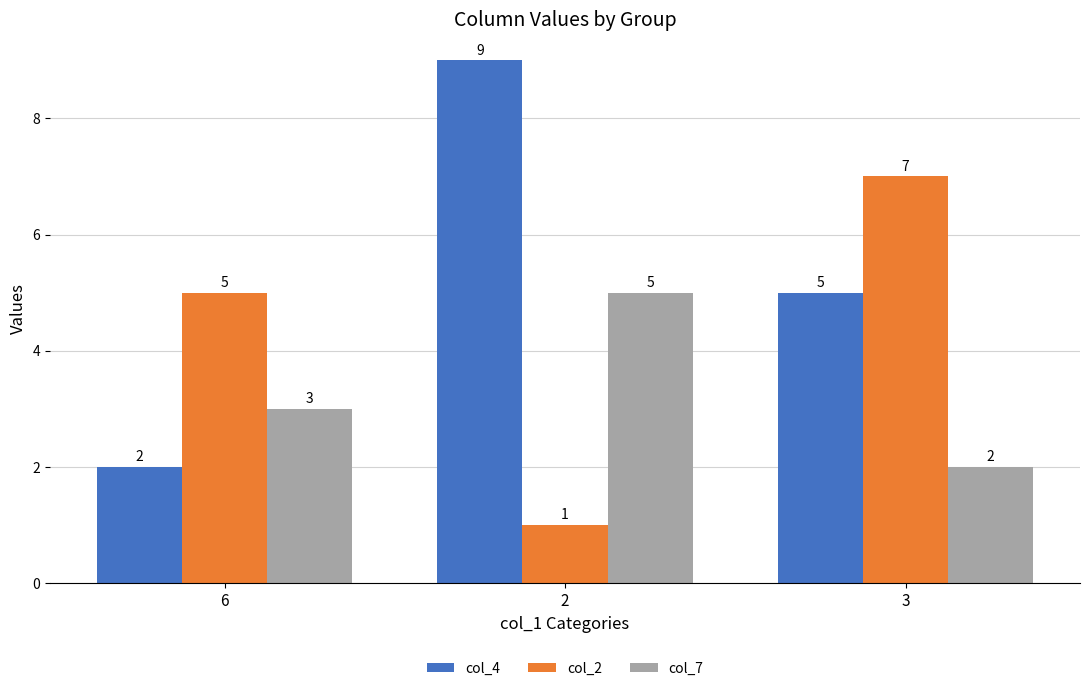

The col_7 series shows 2 at 3. True or false?

True